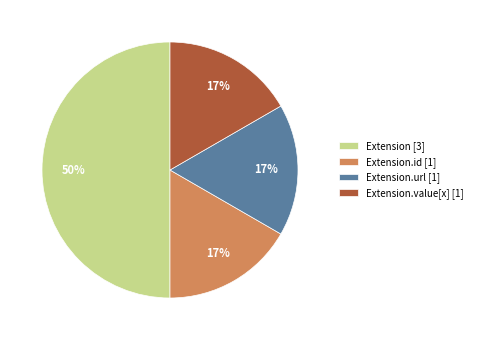

Combined, do Extension.url [1] and Extension.id [1] account for over 50%?

No